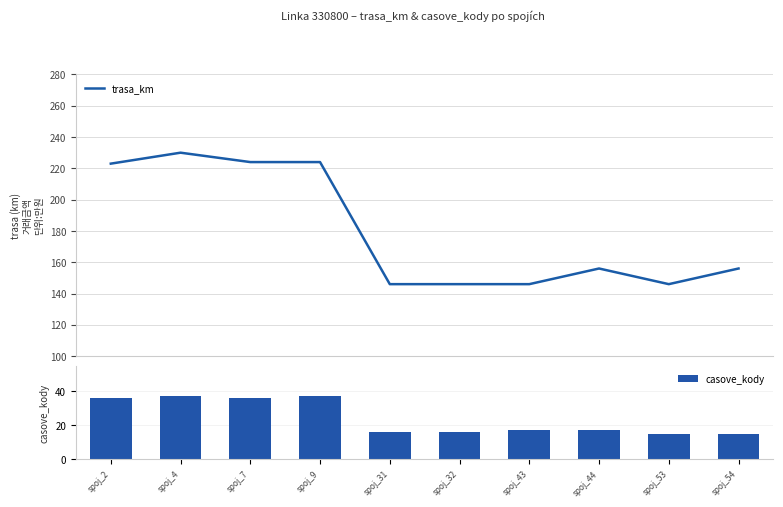

True or false: trasa_km has a value of 230 at spoj_4.

True